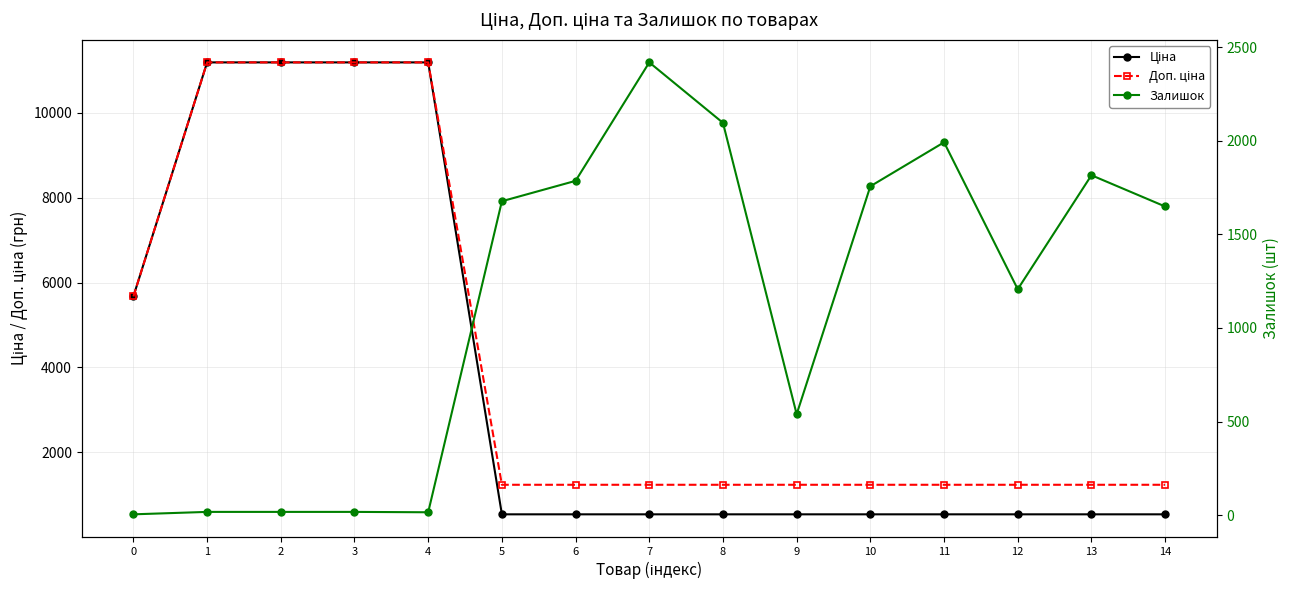

What are all the series names shown in the legend?

Ціна, Доп. ціна, Залишок